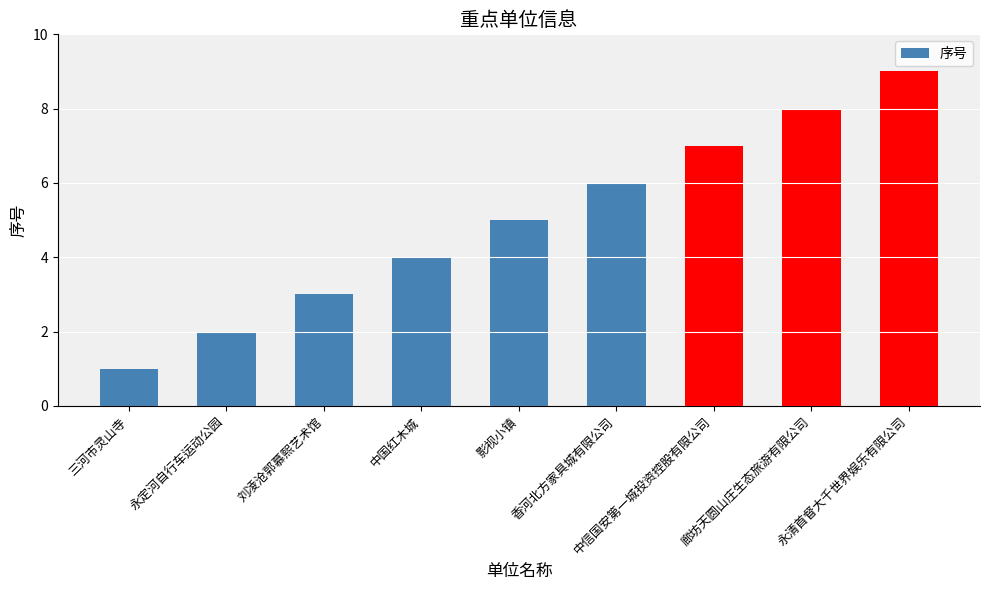

Are the bars grouped side by side (vs. stacked)?

No